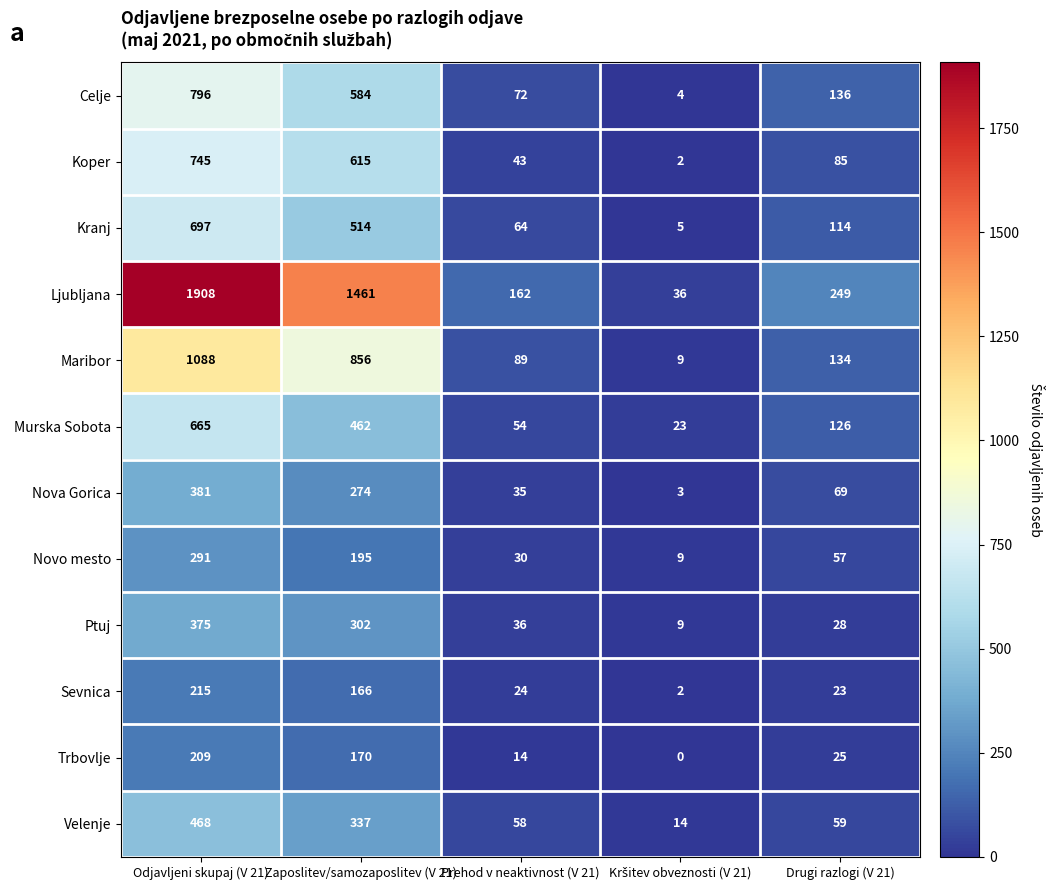

Count the number of data series in this chart.

12